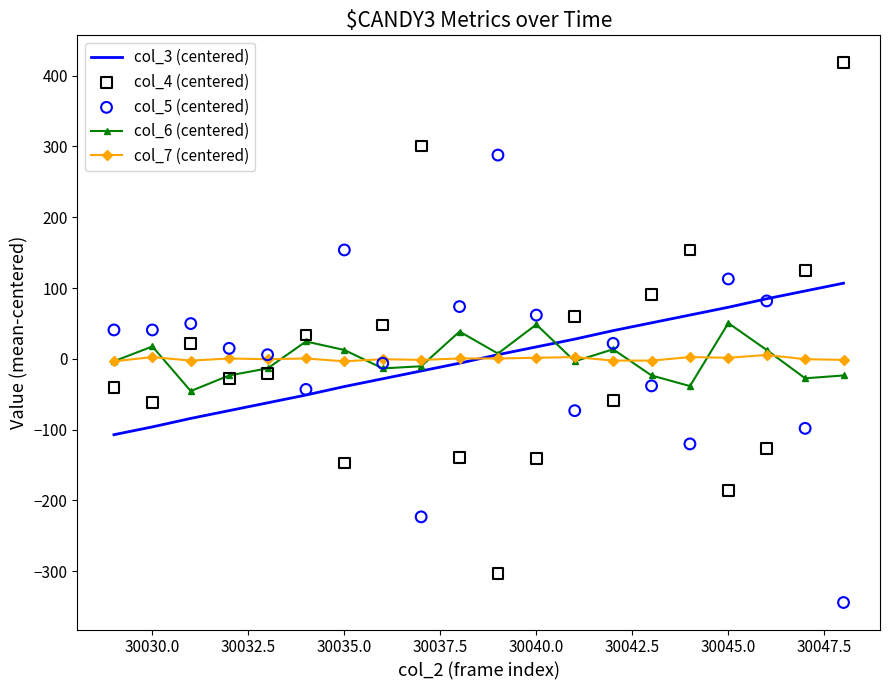

Which series reaches the maximum Y coordinate?

col_4 (centered)